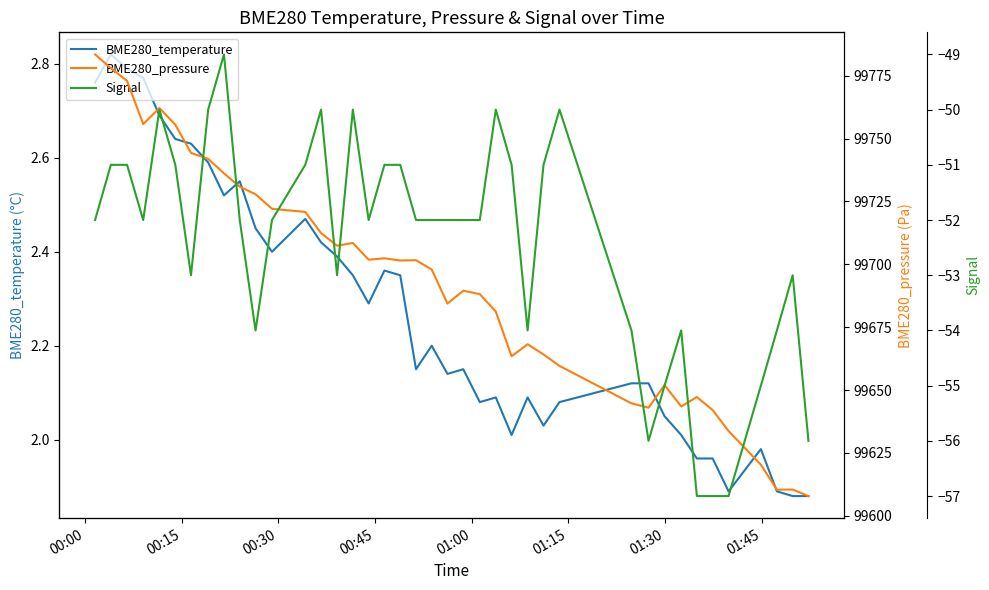

At which category is the sum across all series the highest?

00:00